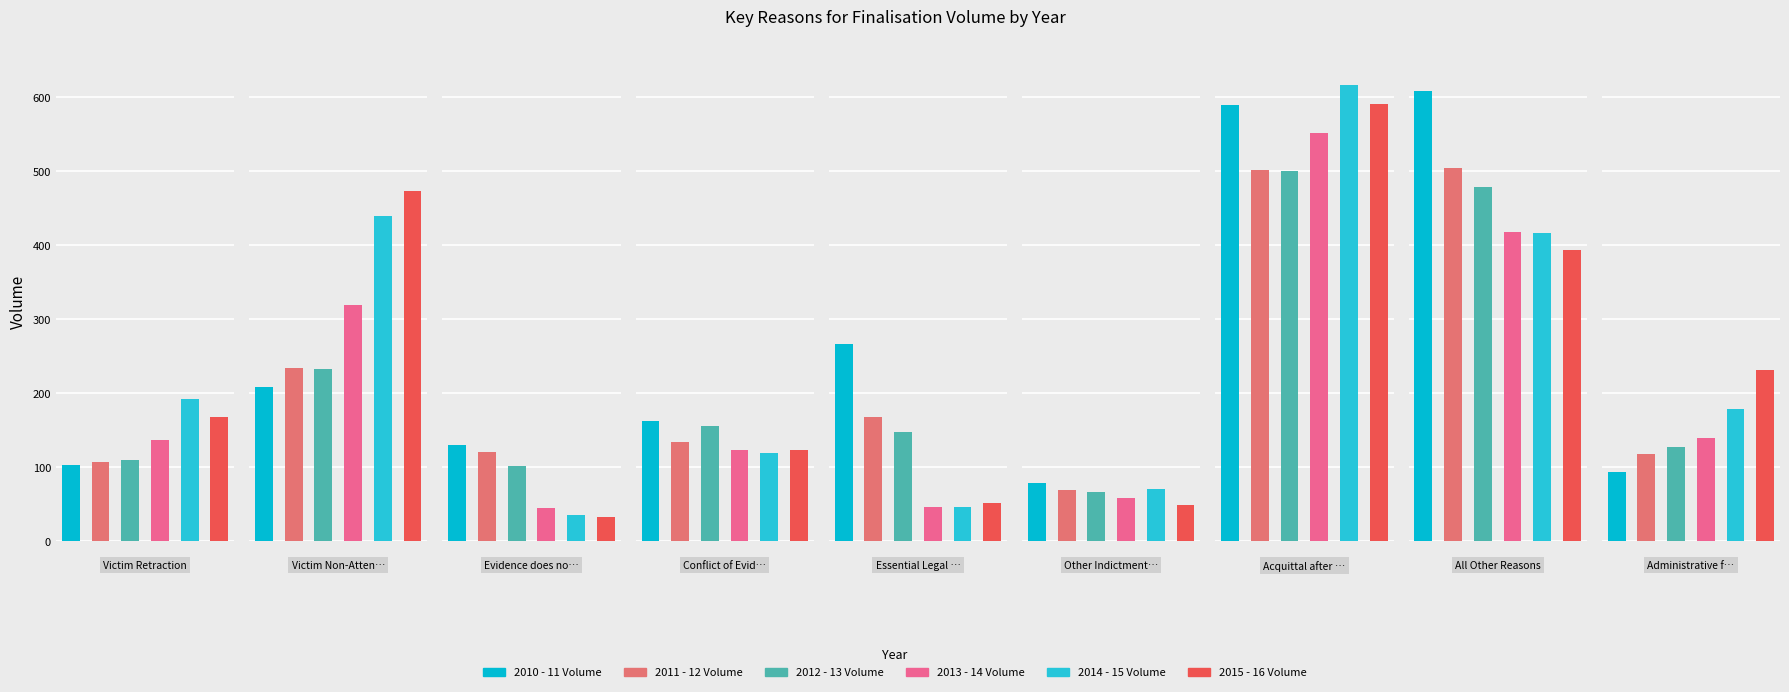

Reading left to right, list all the values displayed in this chart.

2010 - 11 Volume: Victim Retraction=103	Victim Non-Attendance=208	Evidence does not support=130	Conflict of Evidence=163	Essential Legal Element=266	Other Indictment/Sentence=78	Acquittal after trial=589	All Other Reasons=609	Administrative finalisations=93
2011 - 12 Volume: Victim Retraction=107	Victim Non-Attendance=234	Evidence does not support=120	Conflict of Evidence=134	Essential Legal Element=168	Other Indictment/Sentence=69	Acquittal after trial=501	All Other Reasons=504	Administrative finalisations=118
2012 - 13 Volume: Victim Retraction=110	Victim Non-Attendance=232	Evidence does not support=102	Conflict of Evidence=155	Essential Legal Element=147	Other Indictment/Sentence=67	Acquittal after trial=500	All Other Reasons=479	Administrative finalisations=127
2013 - 14 Volume: Victim Retraction=137	Victim Non-Attendance=319	Evidence does not support=45	Conflict of Evidence=123	Essential Legal Element=46	Other Indictment/Sentence=58	Acquittal after trial=551	All Other Reasons=418	Administrative finalisations=139
2014 - 15 Volume: Victim Retraction=192	Victim Non-Attendance=440	Evidence does not support=36	Conflict of Evidence=119	Essential Legal Element=46	Other Indictment/Sentence=71	Acquittal after trial=616	All Other Reasons=417	Administrative finalisations=178
2015 - 16 Volume: Victim Retraction=168	Victim Non-Attendance=473	Evidence does not support=33	Conflict of Evidence=123	Essential Legal Element=51	Other Indictment/Sentence=49	Acquittal after trial=591	All Other Reasons=393	Administrative finalisations=231